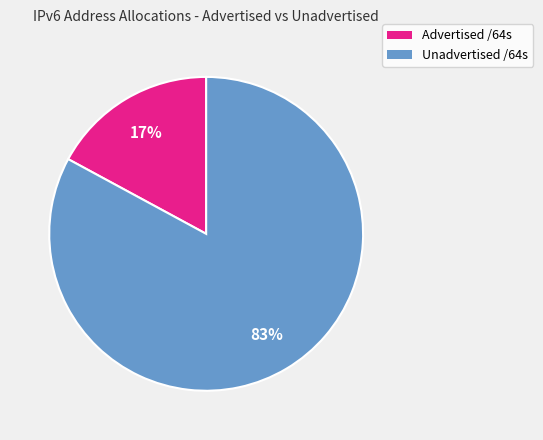

Is Unadvertised /64s the majority of the pie?

Yes